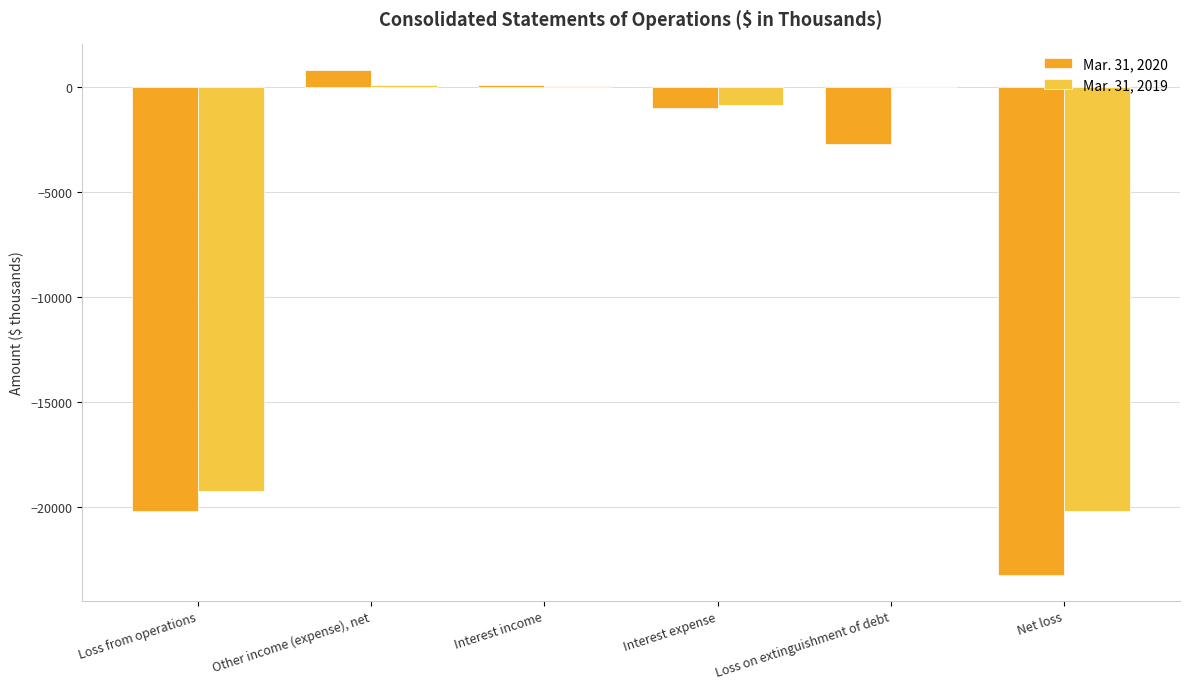

What is the sum of all Mar. 31, 2019 values?

-40280